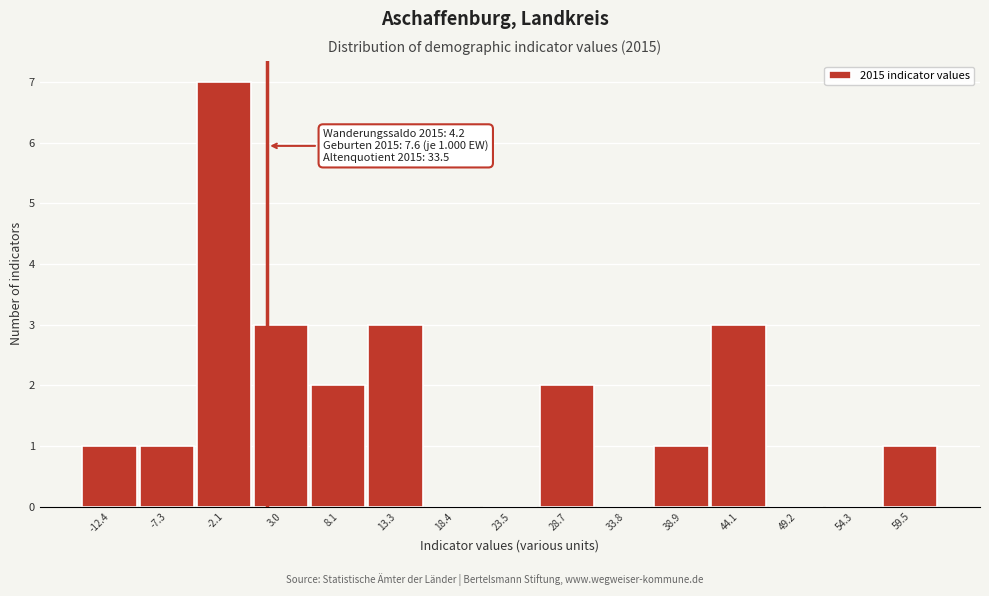

Reading right to left, transcribe all the data shown in this chart.

59.5=1	54.3=0	49.2=0	44.1=3	38.9=1	33.8=0	28.7=2	23.5=0	18.4=0	13.3=3	8.1=2	3.0=3	-2.1=7	-7.3=1	-12.4=1